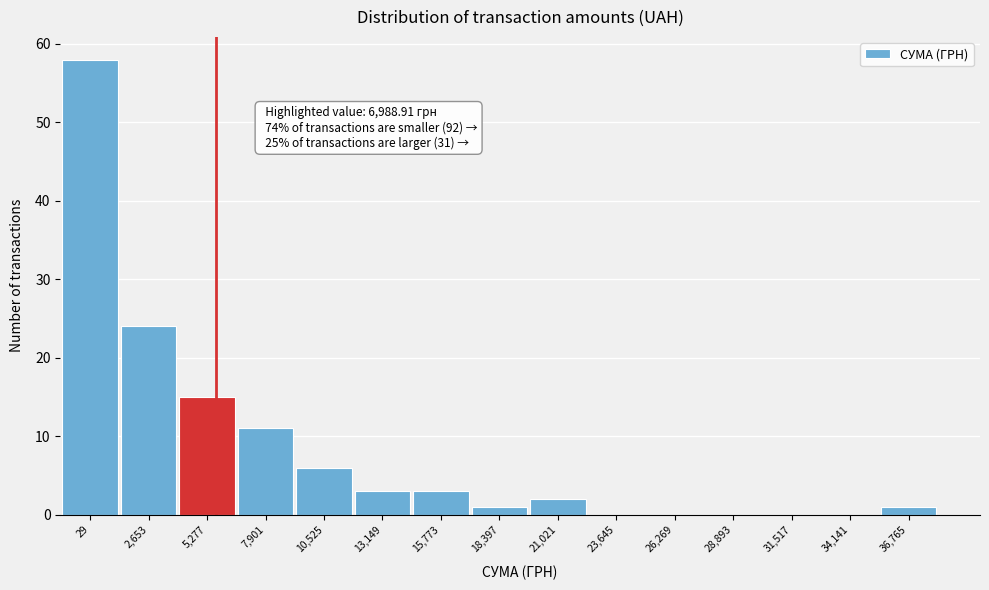

Reading left to right, extract all data points from this chart.

29=58	2,653=24	5,277=15	7,901=11	10,525=6	13,149=3	15,773=3	18,397=1	21,021=2	23,645=0	26,269=0	28,893=0	31,517=0	34,141=0	36,765=1